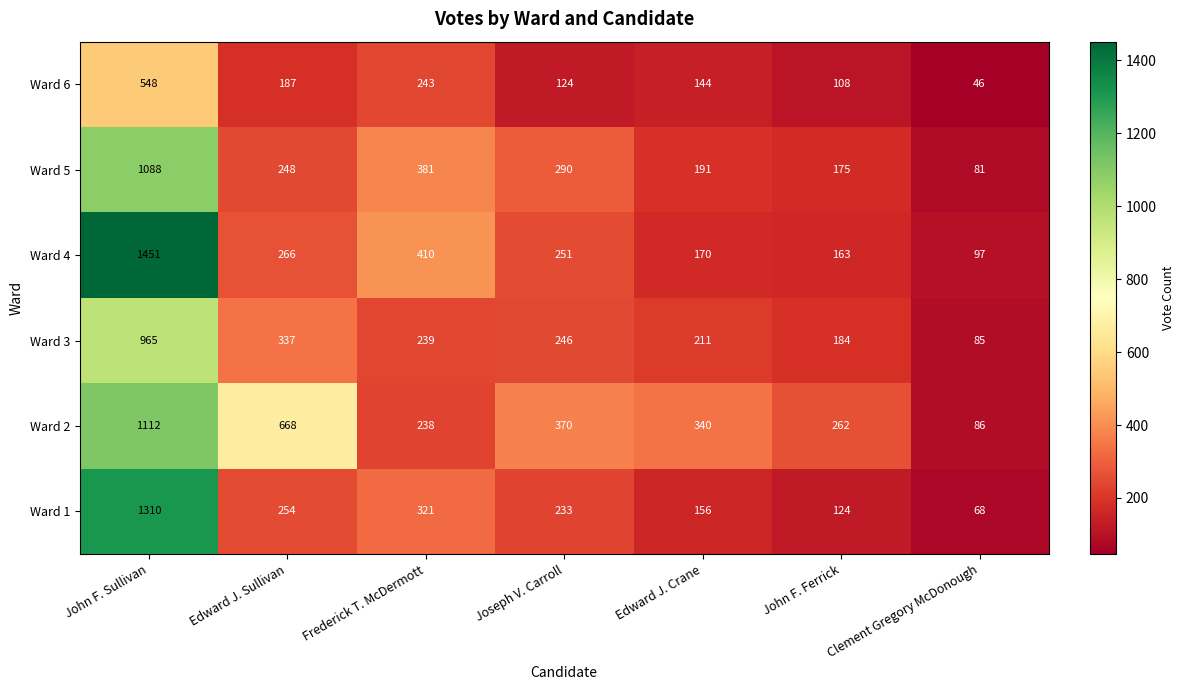

What is the minimum value shown in the chart?

46